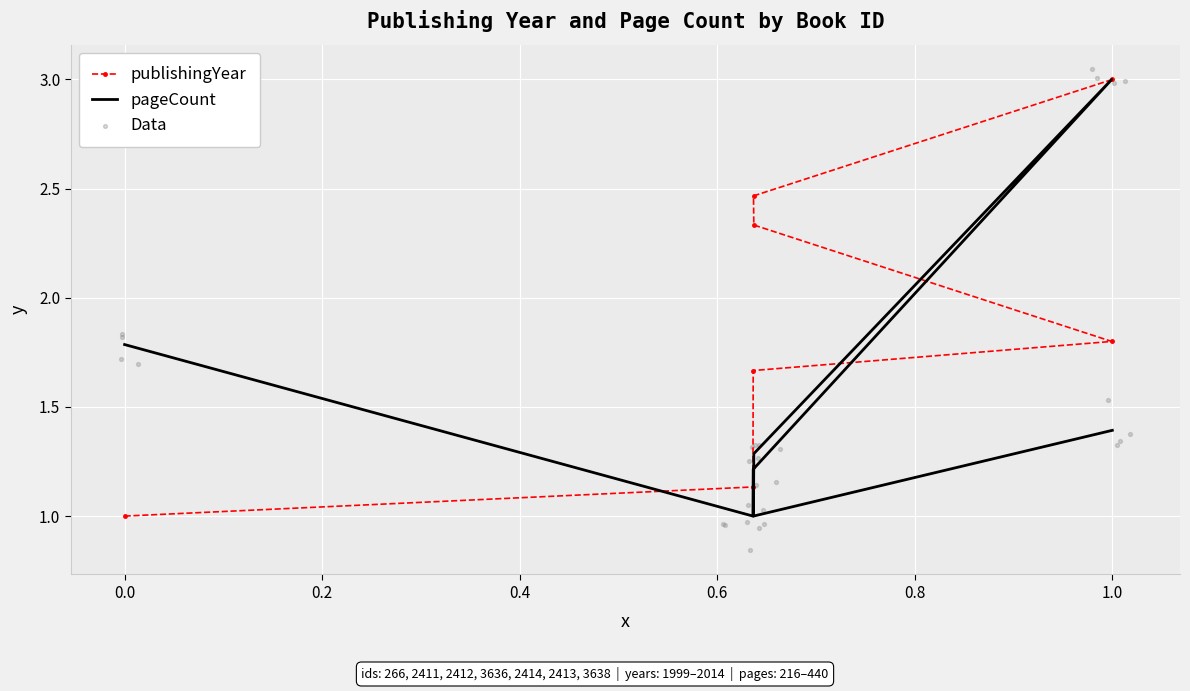

Is the value of publishingYear at 266 greater than the value of pageCount at 2413?

No